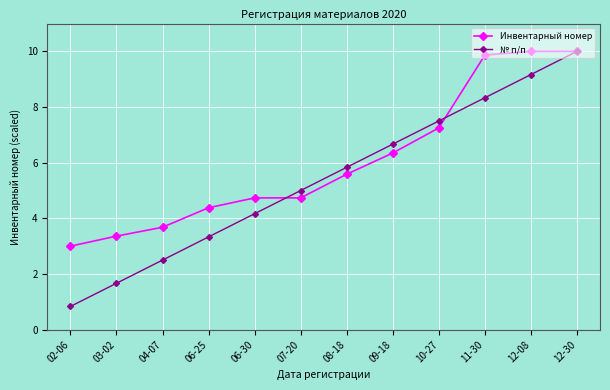

What are all the series names shown in the legend?

Инвентарный номер, № п/п